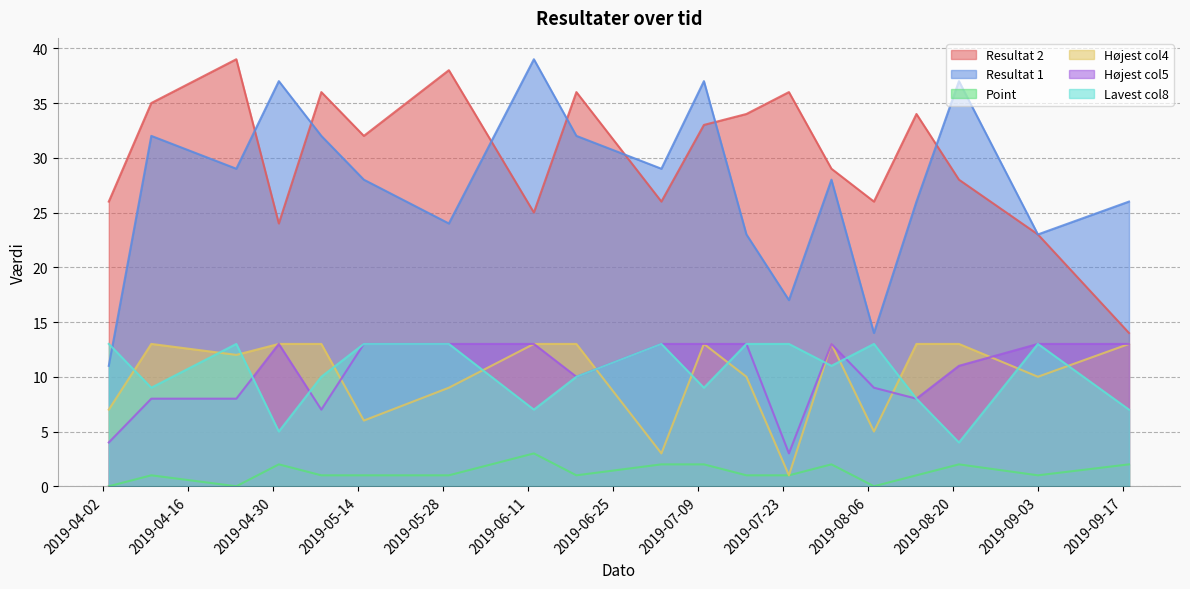

Reading left to right, transcribe all the data shown in this chart.

Resultat 2: 2019-04-03=26	2019-04-10=35	2019-04-24=39	2019-05-01=24	2019-05-08=36	2019-05-15=32	2019-05-29=38	2019-06-12=25	2019-06-19=36	2019-07-03=26	2019-07-10=33	2019-07-17=34	2019-07-24=36	2019-07-31=29	2019-08-07=26	2019-08-14=34	2019-08-21=28	2019-09-03=23	2019-09-18=14
Resultat 1: 2019-04-03=11	2019-04-10=32	2019-04-24=29	2019-05-01=37	2019-05-08=32	2019-05-15=28	2019-05-29=24	2019-06-12=39	2019-06-19=32	2019-07-03=29	2019-07-10=37	2019-07-17=23	2019-07-24=17	2019-07-31=28	2019-08-07=14	2019-08-14=26	2019-08-21=37	2019-09-03=23	2019-09-18=26
Point: 2019-04-03=0	2019-04-10=1	2019-04-24=0	2019-05-01=2	2019-05-08=1	2019-05-15=1	2019-05-29=1	2019-06-12=3	2019-06-19=1	2019-07-03=2	2019-07-10=2	2019-07-17=1	2019-07-24=1	2019-07-31=2	2019-08-07=0	2019-08-14=1	2019-08-21=2	2019-09-03=1	2019-09-18=2
Højest col4: 2019-04-03=7	2019-04-10=13	2019-04-24=12	2019-05-01=13	2019-05-08=13	2019-05-15=6	2019-05-29=9	2019-06-12=13	2019-06-19=13	2019-07-03=3	2019-07-10=13	2019-07-17=10	2019-07-24=1	2019-07-31=13	2019-08-07=5	2019-08-14=13	2019-08-21=13	2019-09-03=10	2019-09-18=13
Højest col5: 2019-04-03=4	2019-04-10=8	2019-04-24=8	2019-05-01=13	2019-05-08=7	2019-05-15=13	2019-05-29=13	2019-06-12=13	2019-06-19=10	2019-07-03=13	2019-07-10=13	2019-07-17=13	2019-07-24=3	2019-07-31=13	2019-08-07=9	2019-08-14=8	2019-08-21=11	2019-09-03=13	2019-09-18=13
Lavest col8: 2019-04-03=13	2019-04-10=9	2019-04-24=13	2019-05-01=5	2019-05-08=10	2019-05-15=13	2019-05-29=13	2019-06-12=7	2019-06-19=10	2019-07-03=13	2019-07-10=9	2019-07-17=13	2019-07-24=13	2019-07-31=11	2019-08-07=13	2019-08-14=8	2019-08-21=4	2019-09-03=13	2019-09-18=7